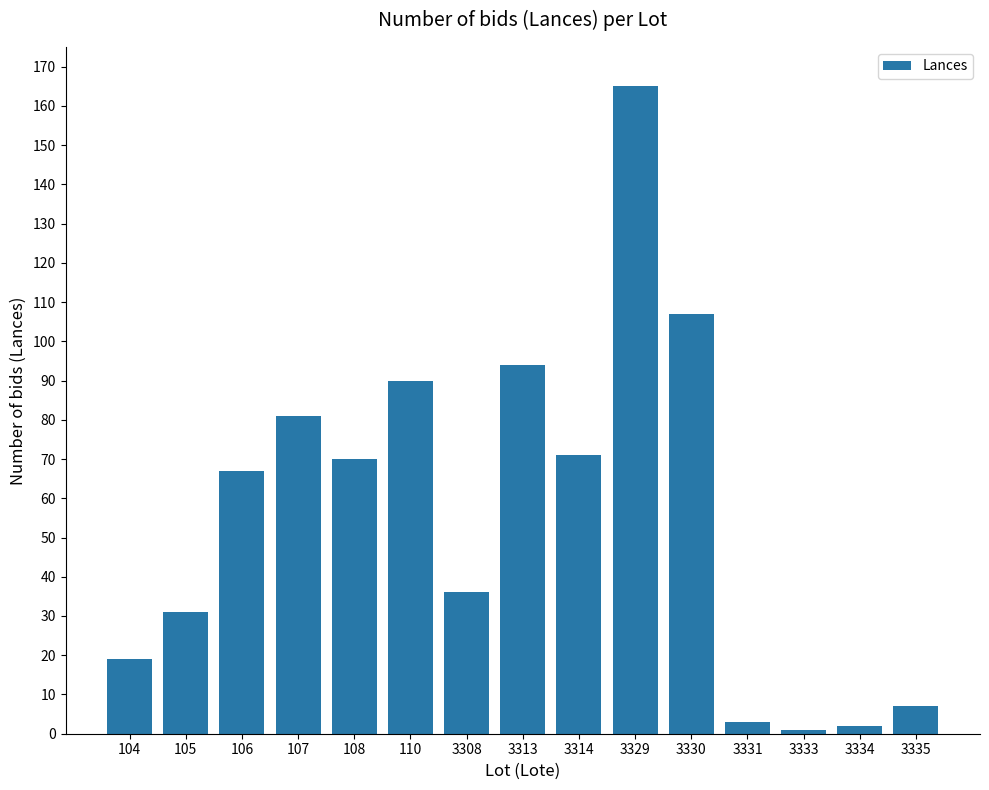

Where is the data nearest to the value 83?

107